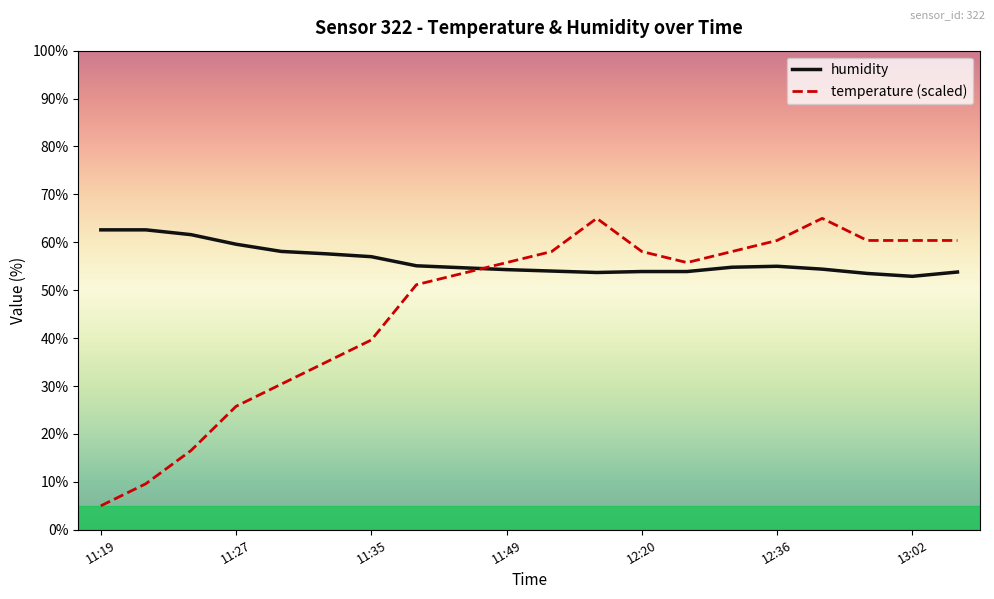

Which series has the largest total across all categories?

humidity